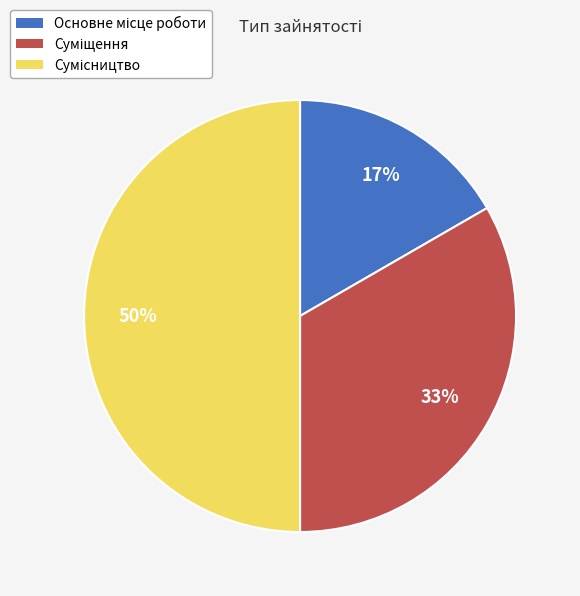

Count the number of slices in the pie.

3